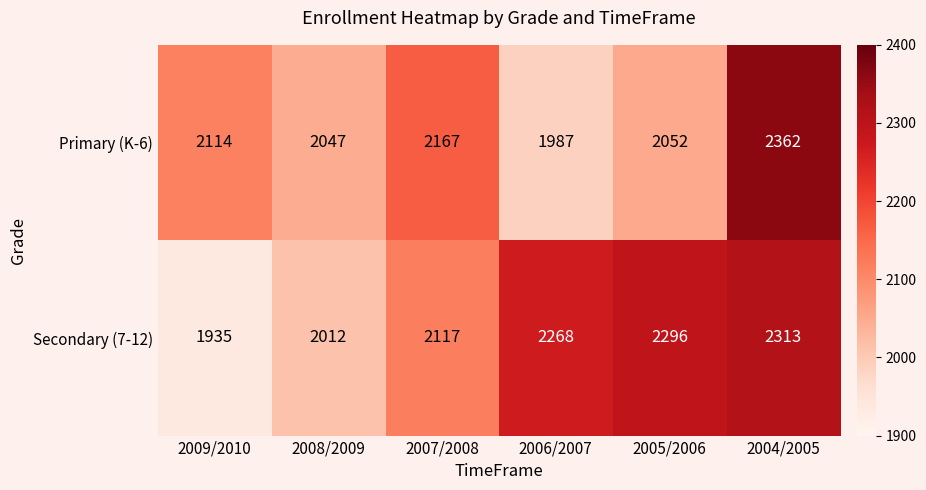

At 2009/2010, list the series in order from largest to smallest.

Primary (K-6), Secondary (7-12)